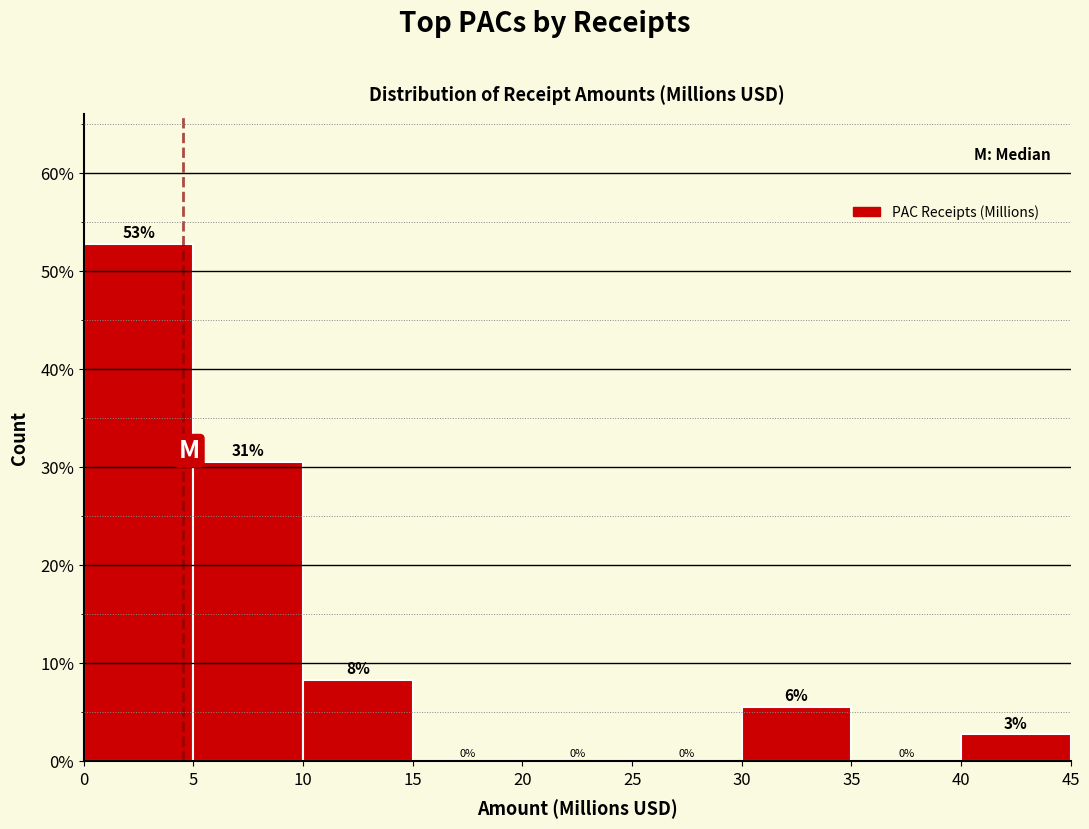

Over which range of the x-axis is the bar tallest?

0 to 5